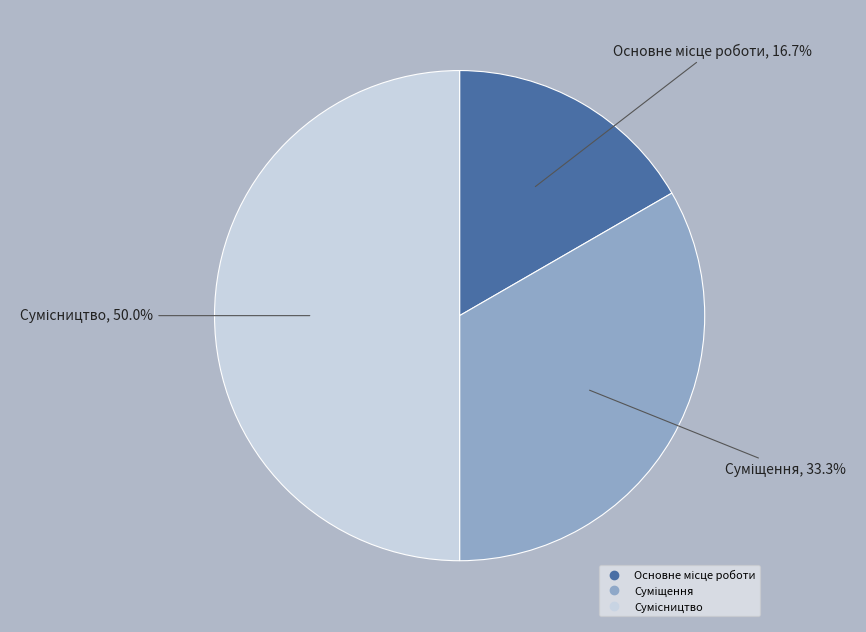

Rank the categories by value from lowest to highest.

Основне місце роботи, Суміщення, Сумісництво